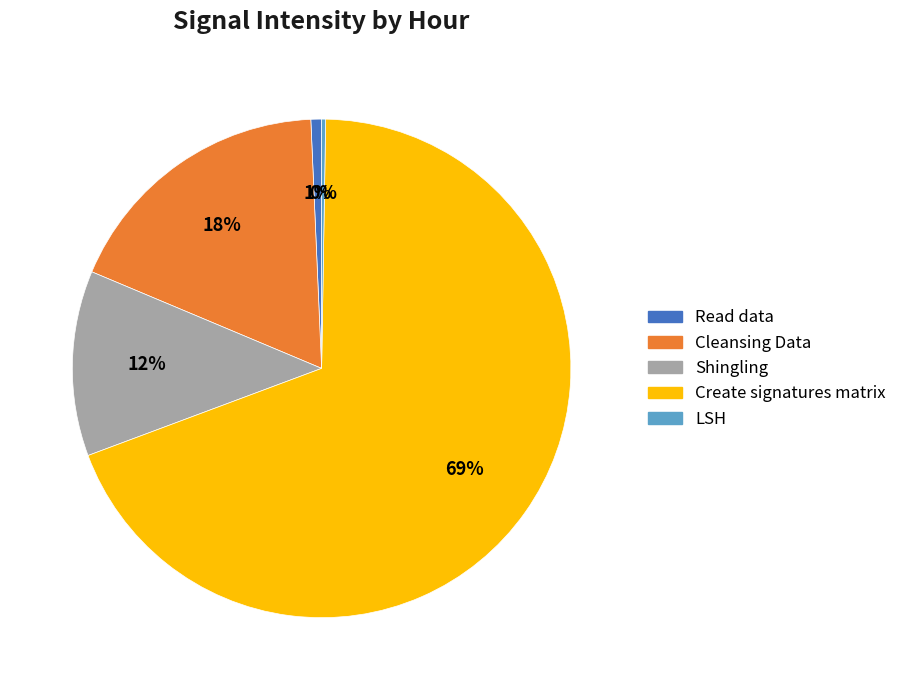

True or false: Shingling accounts for 23% of the total.

False